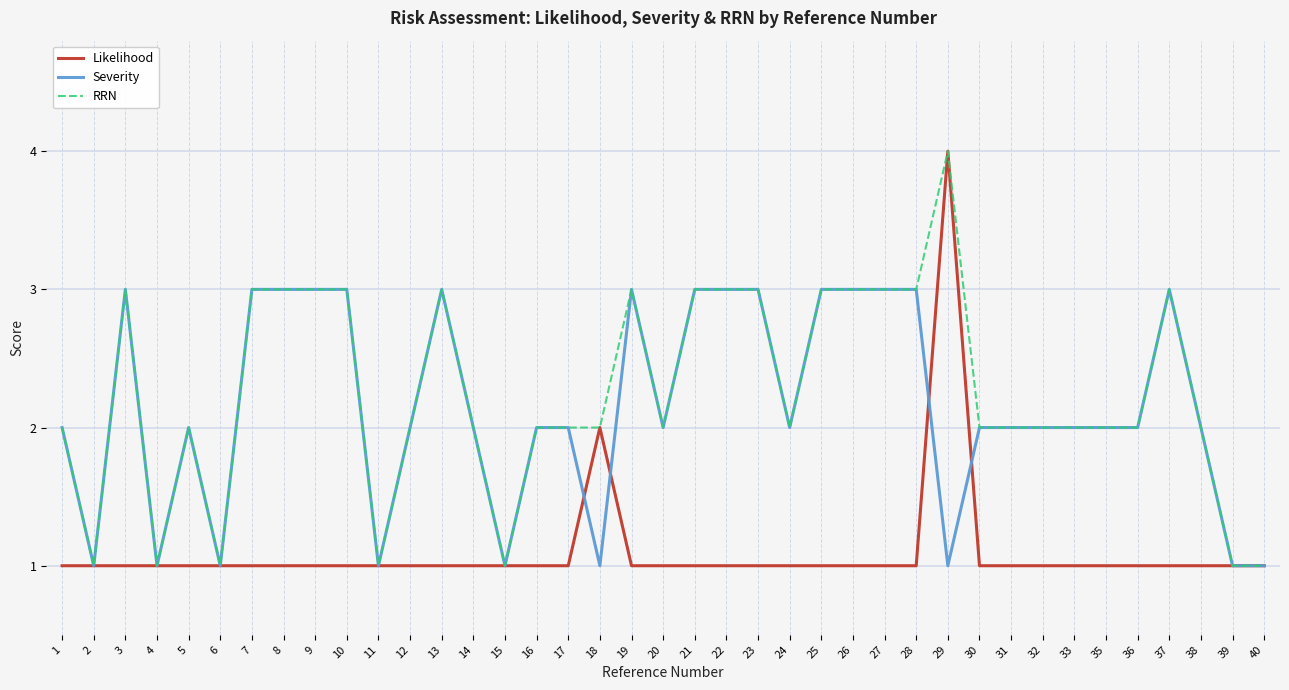

Is the value of RRN at 5 greater than the value of Likelihood at 33?

Yes